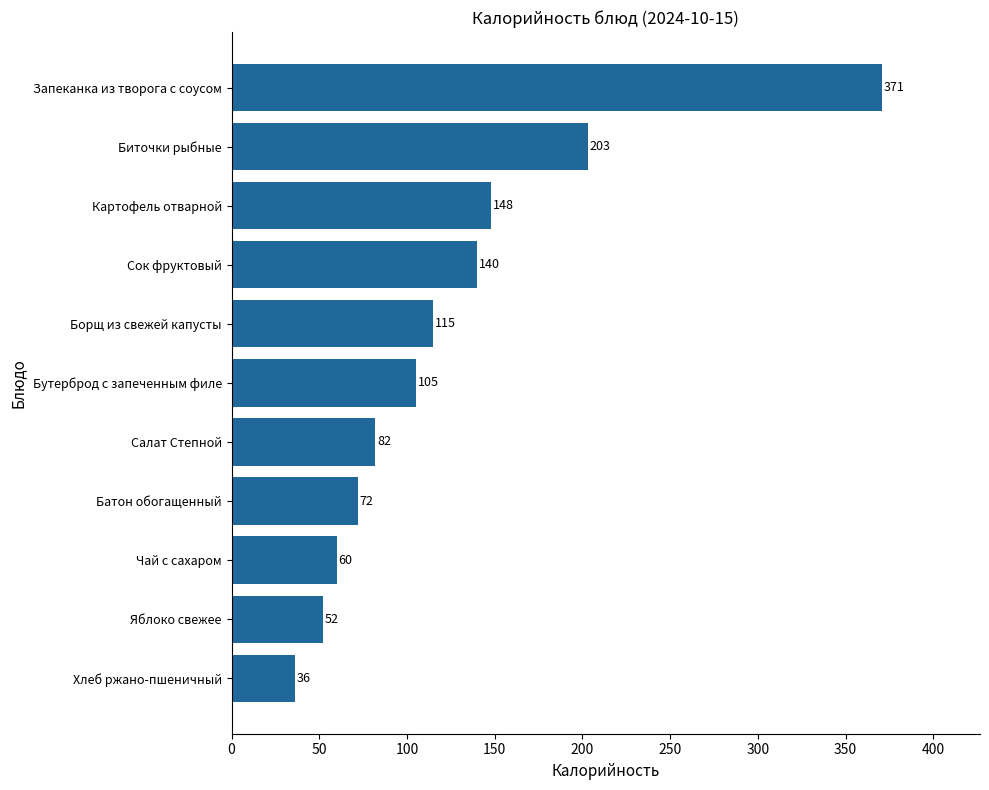

What is the change in value from Хлеб ржано-пшеничный to Бутерброд с запеченным филе?

+69